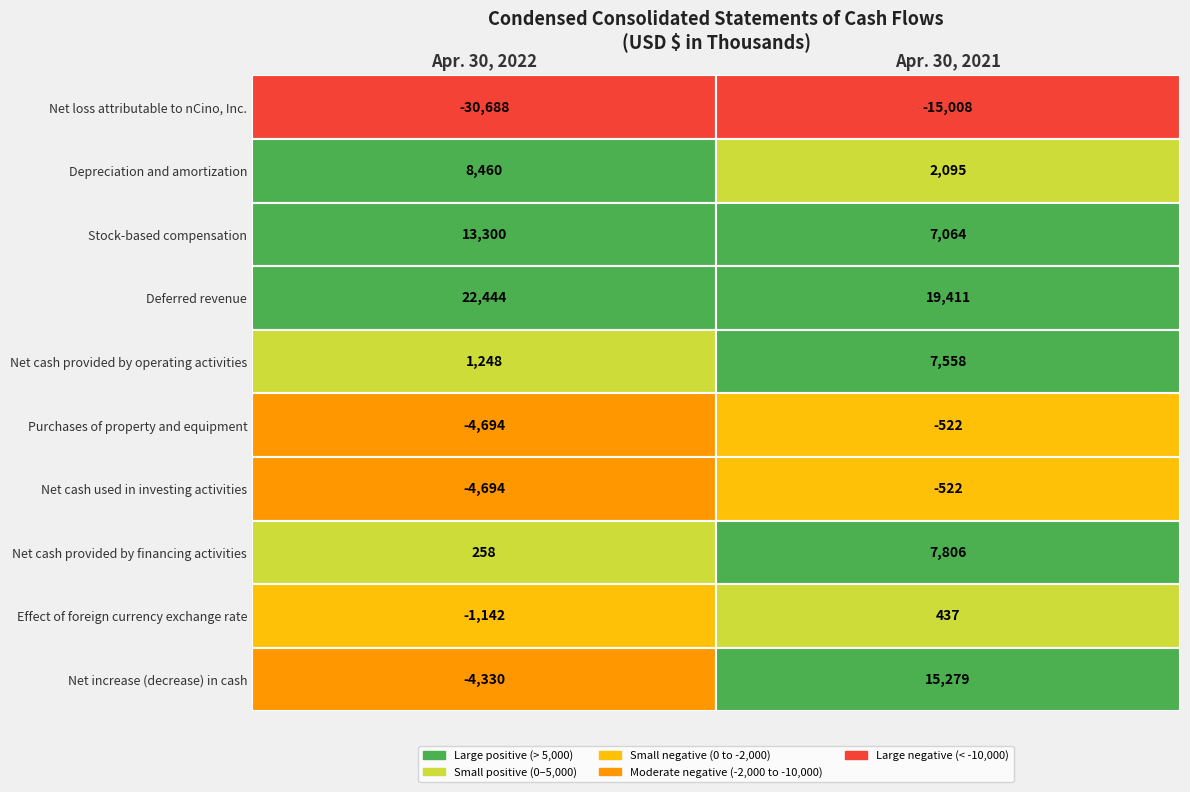

What is the sum of all Effect of foreign currency exchange rate values?

-705